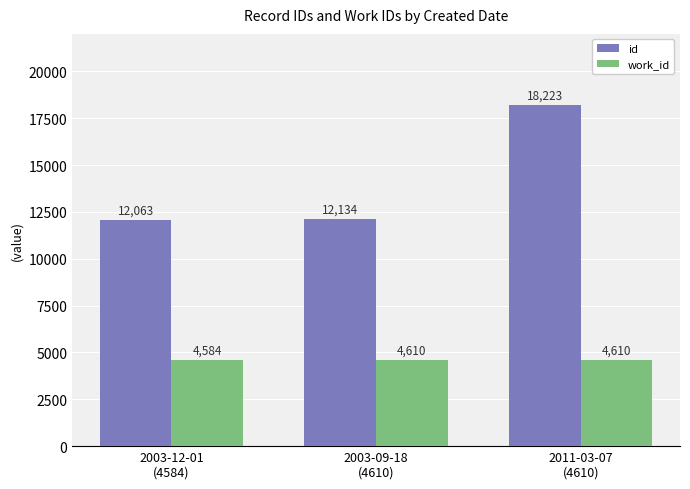

At which label does work_id reach its minimum?

2003-12-01
(4584)